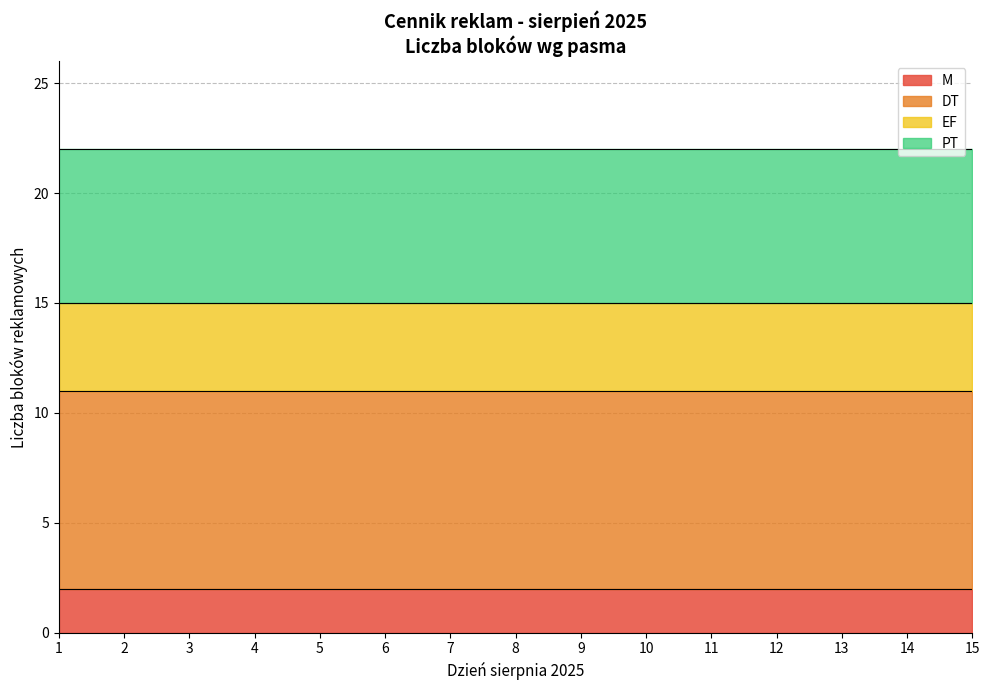

What is the total value across all series at 8?

22